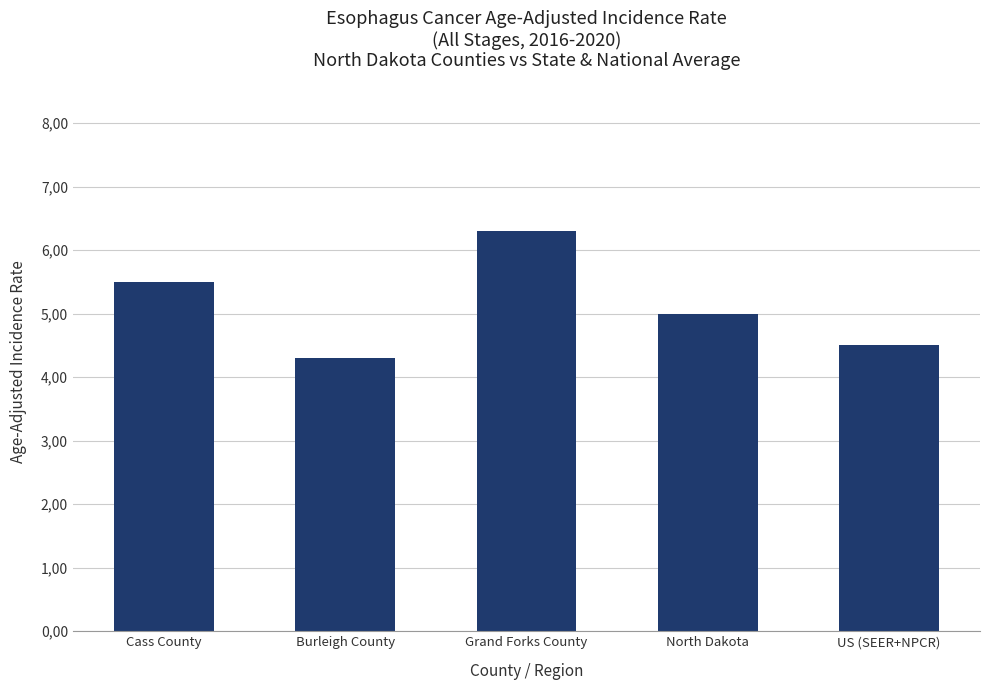

Does the chart contain any negative values?

No